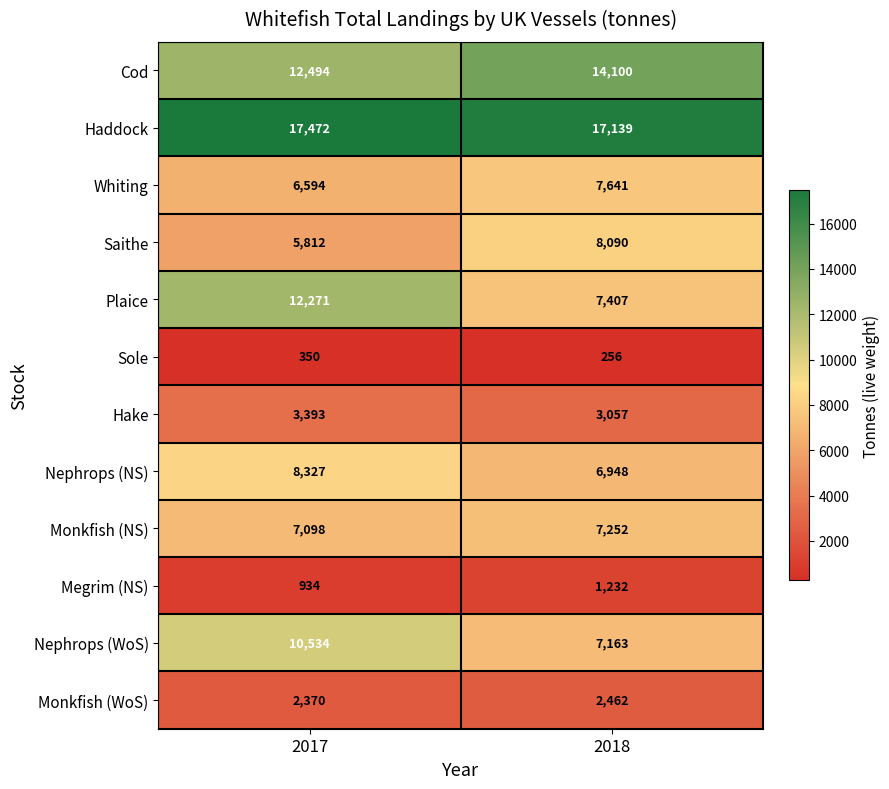

Reading right to left, transcribe all the data shown in this chart.

Cod: 14100	12494
Haddock: 17139	17472
Whiting: 7641	6594
Saithe: 8090	5812
Plaice: 7407	12271
Sole: 256	350
Hake: 3057	3393
Nephrops (NS): 6948	8327
Monkfish (NS): 7252	7098
Megrim (NS): 1232	934
Nephrops (WoS): 7163	10534
Monkfish (WoS): 2462	2370